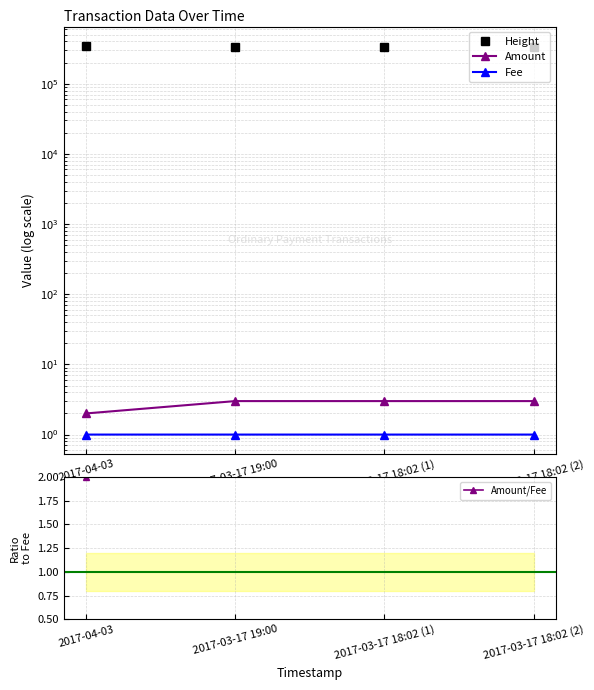

What is the average value of the Fee series?

1.0